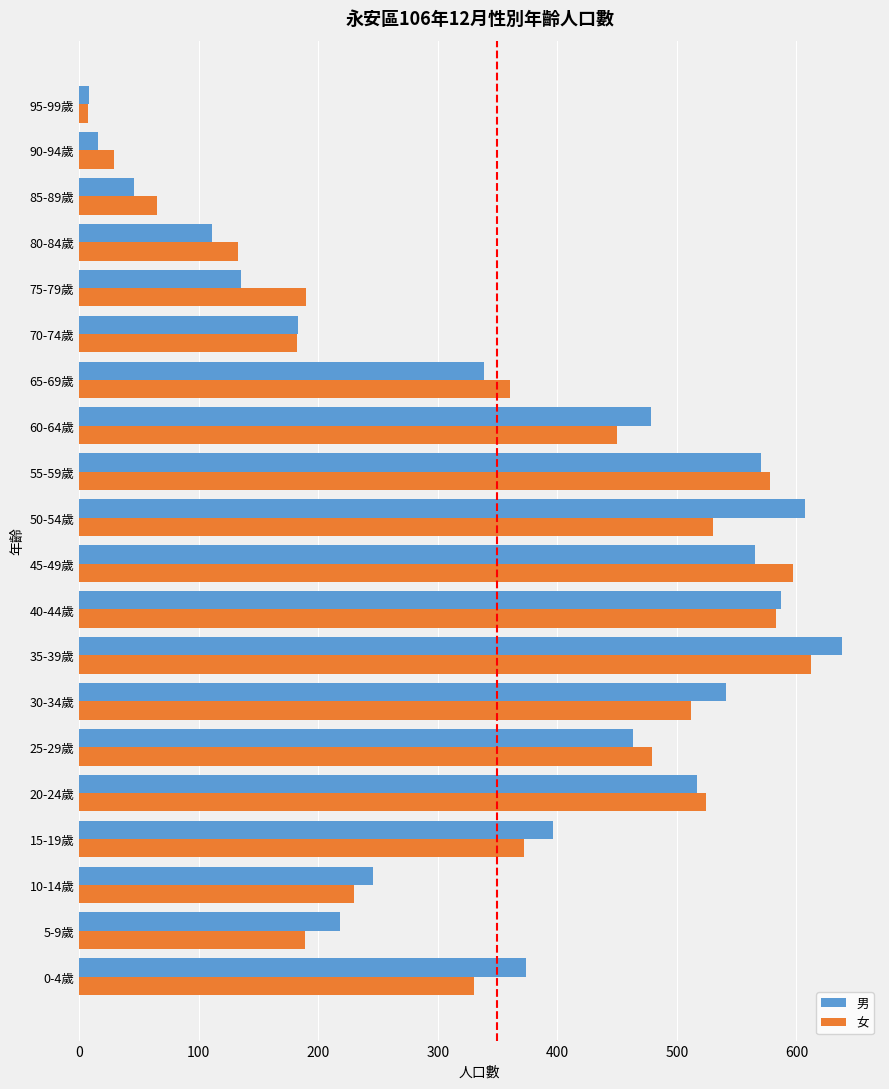

The 男 series shows 183 at 70-74歲. True or false?

True